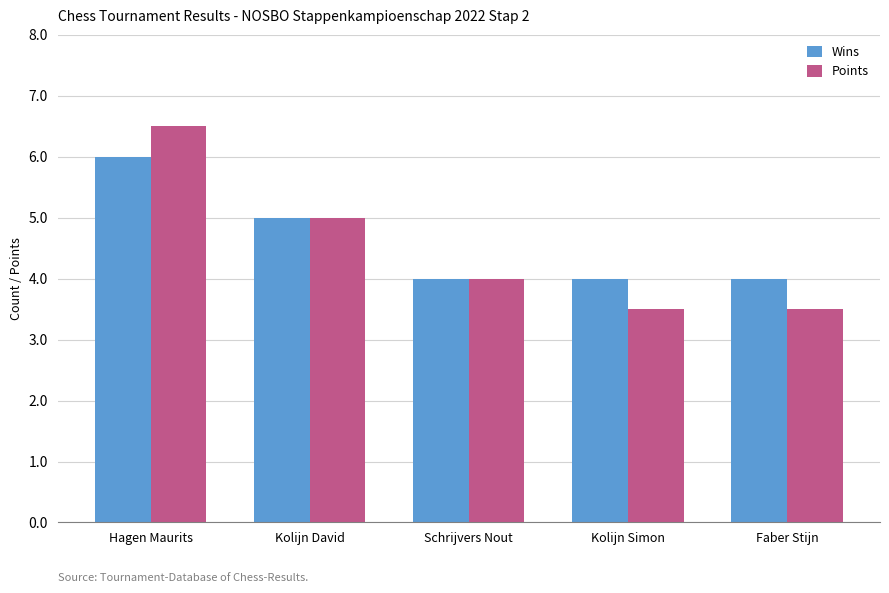

What is the sum of the Points values at Kolijn David and Faber Stijn?

8.5